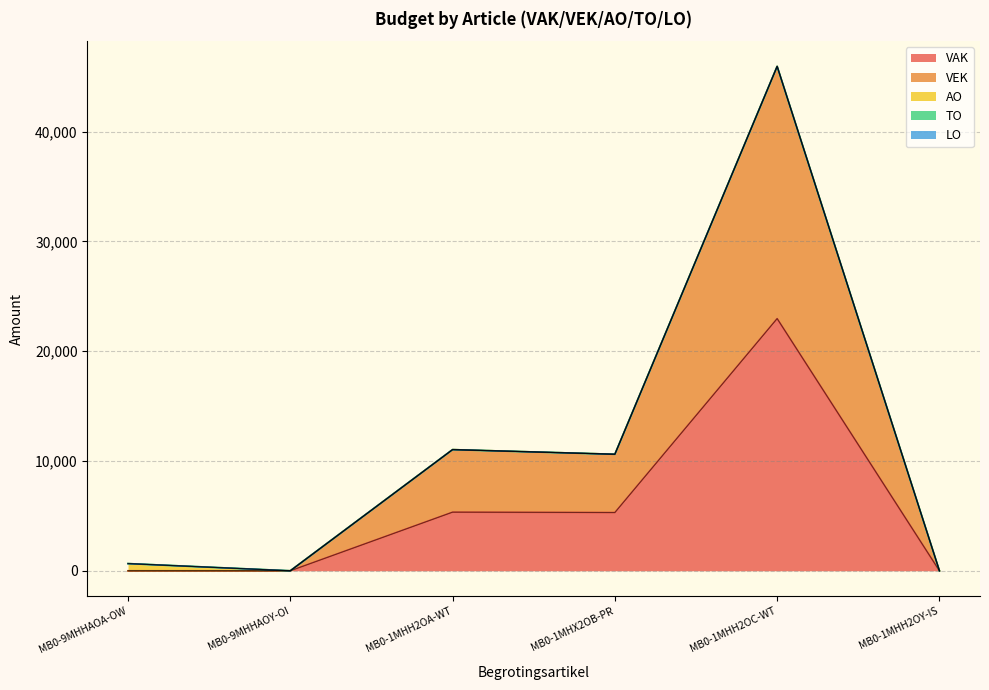

Rank the categories by VEK value from lowest to highest.

MB0-9MHHAOA-OW, MB0-9MHHAOY-OI, MB0-1MHH2OY-IS, MB0-1MHX2OB-PR, MB0-1MHH2OA-WT, MB0-1MHH2OC-WT